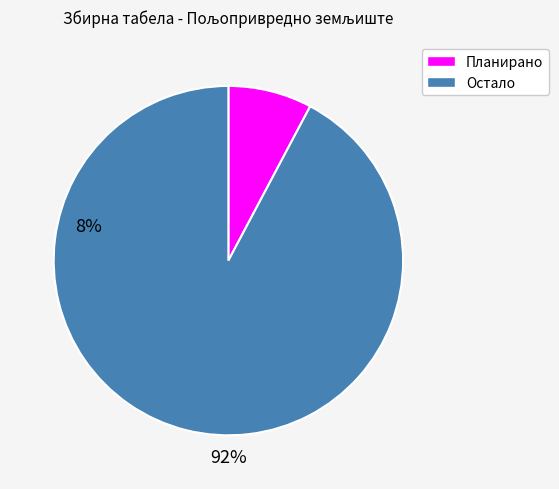

Is there any slice that represents more than half of the pie?

Yes